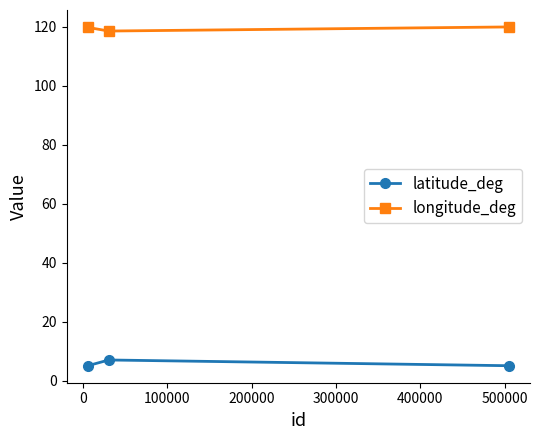

What is the maximum value shown in the chart?

119.9